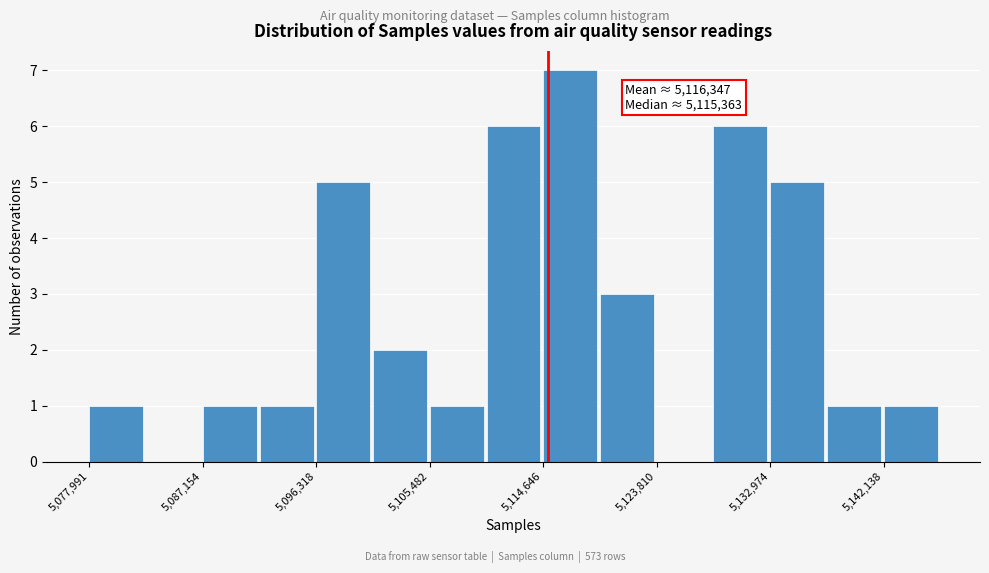

Over which range of the x-axis is the bar tallest?

5115000 to 5119000